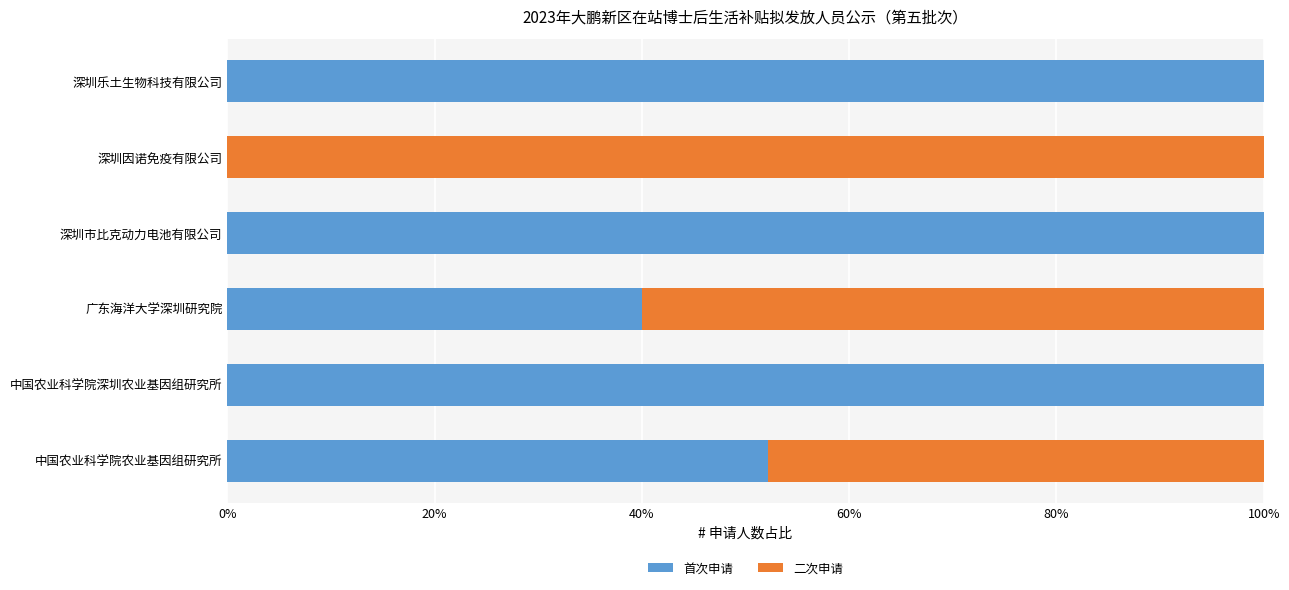

Which series has the widest spread of values?

首次申请